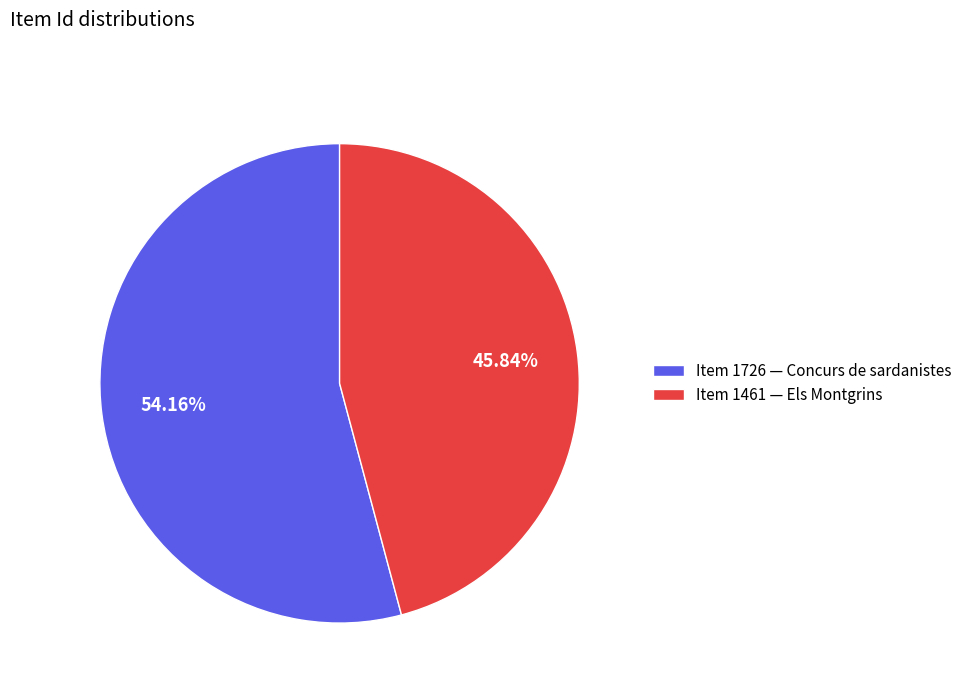

Rank the categories by value from highest to lowest.

Item 1726 — Concurs de sardanistes, Item 1461 — Els Montgrins